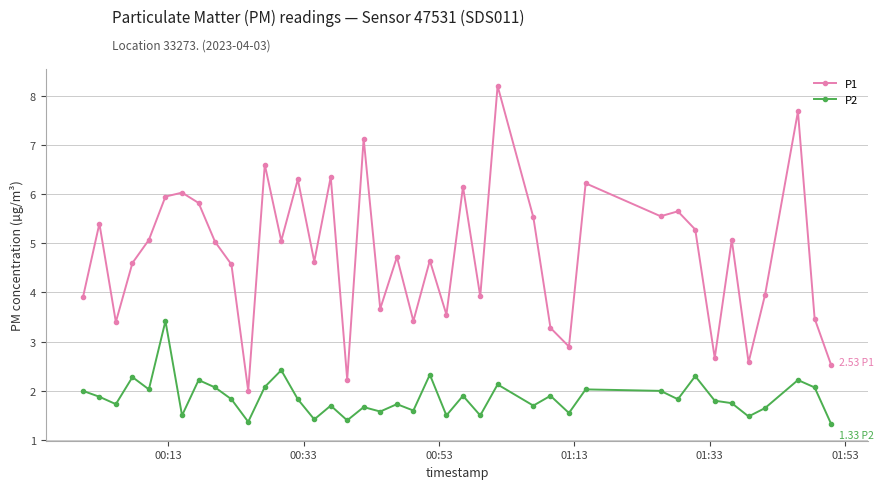

Rank the series by their average value, from highest to lowest.

P1, P2